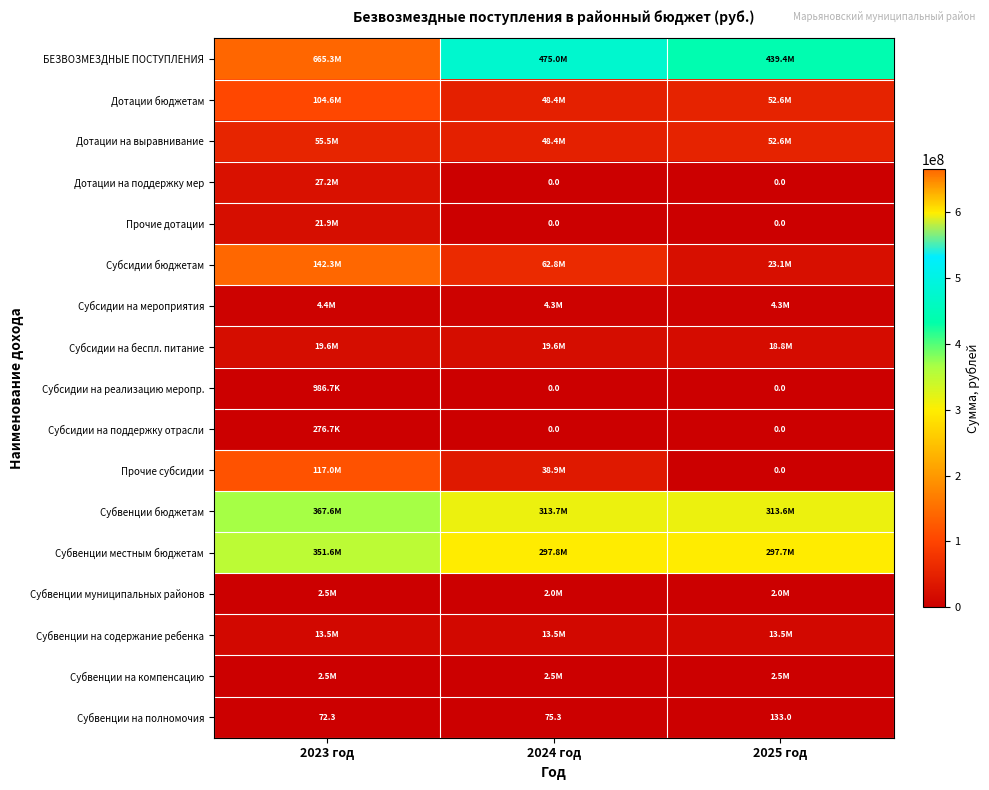

List the labels in order of Субвенции на полномочия value, largest first.

2025 год, 2024 год, 2023 год